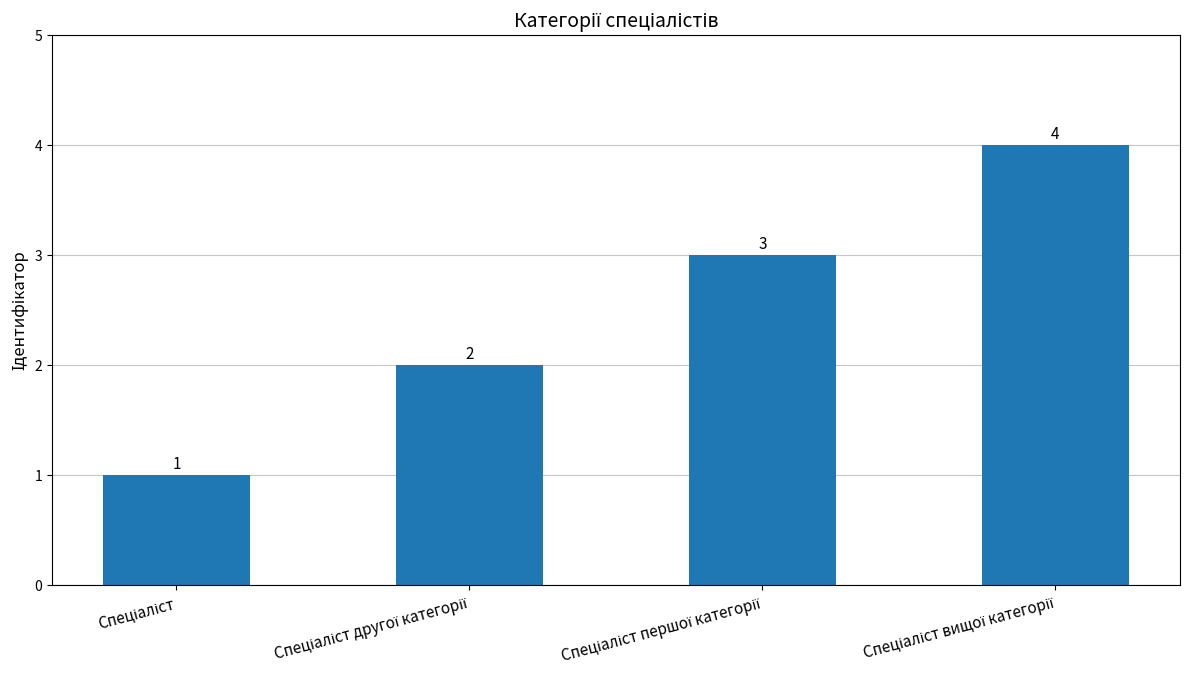

What is the maximum value shown in the chart?

4